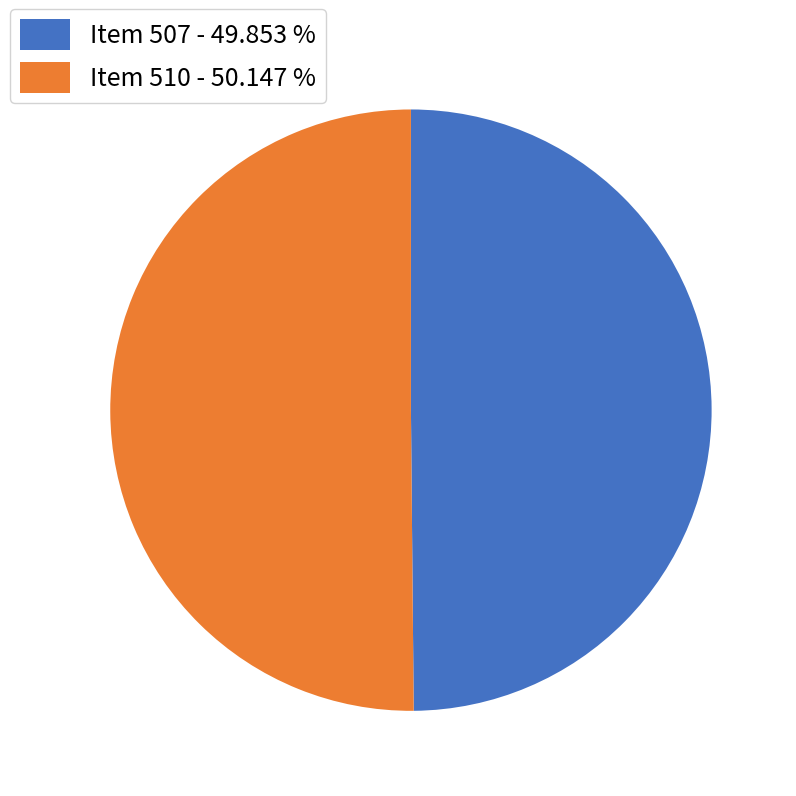

Combined, do Item 507 - 49.853 % and Item 510 - 50.147 % account for over 50%?

Yes